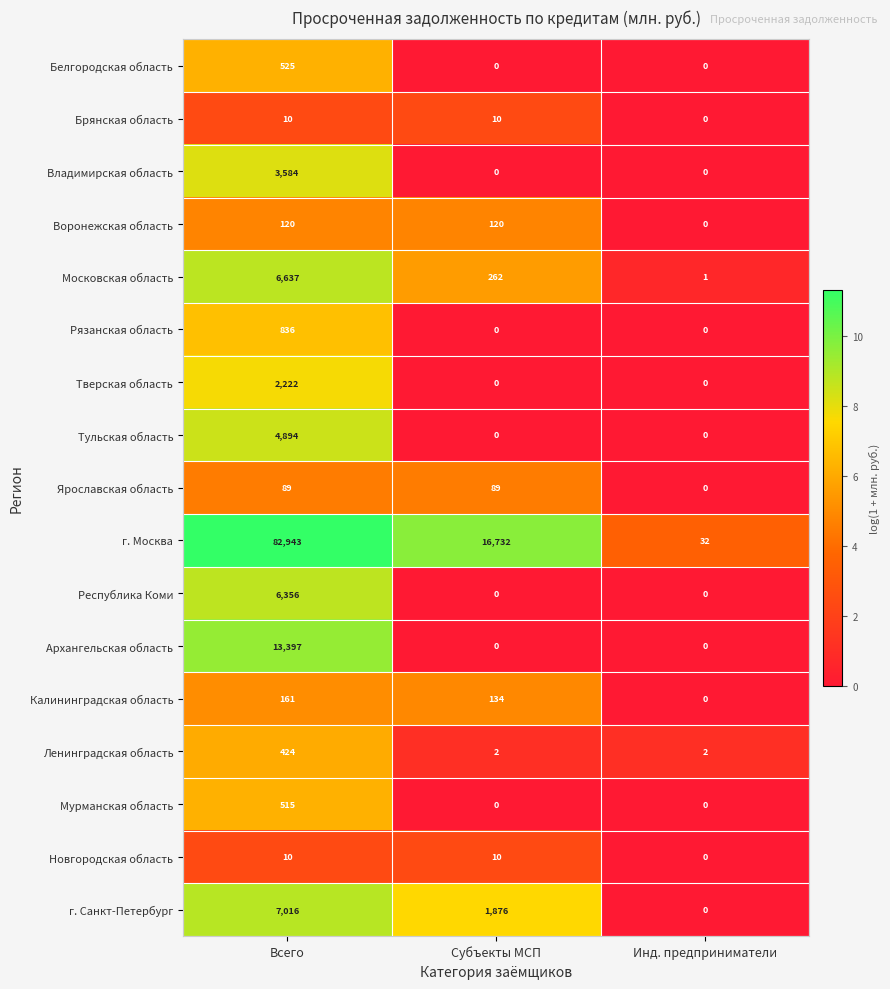

What is the greatest value displayed?

82943